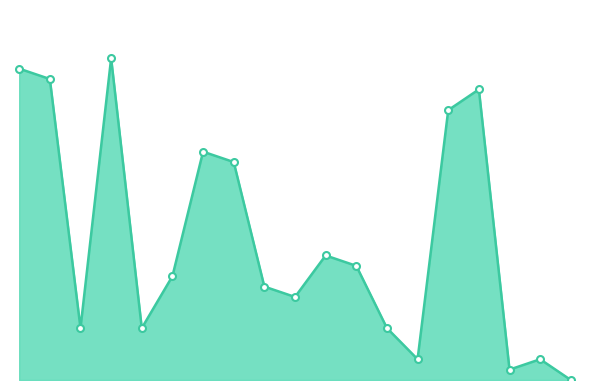

Which label corresponds to the largest value in the chart?

2017-02-17